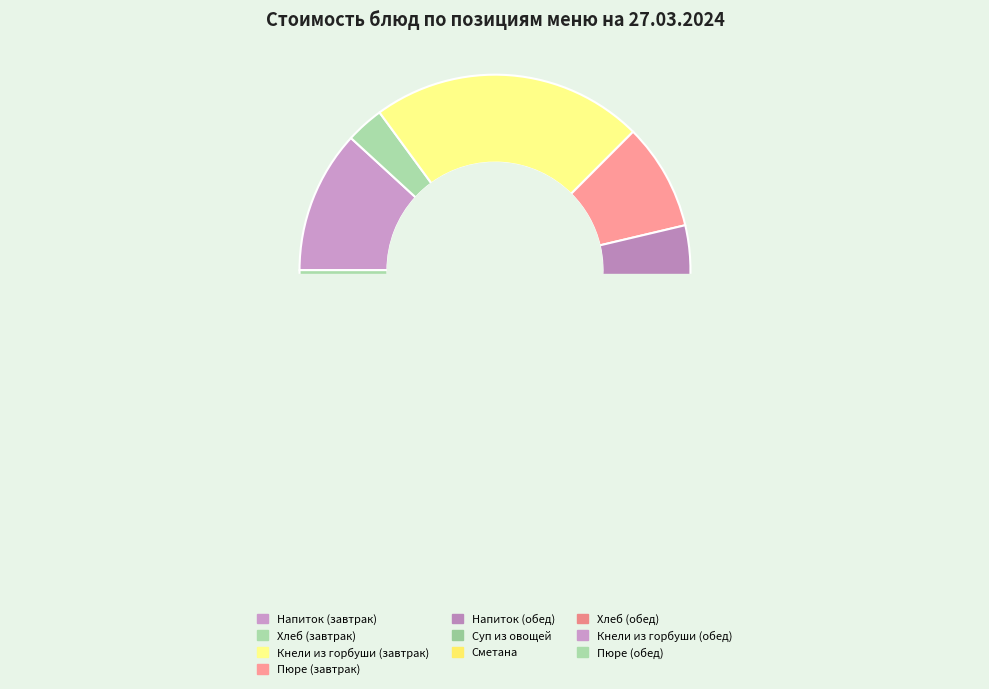

Is there a majority slice in this chart?

No